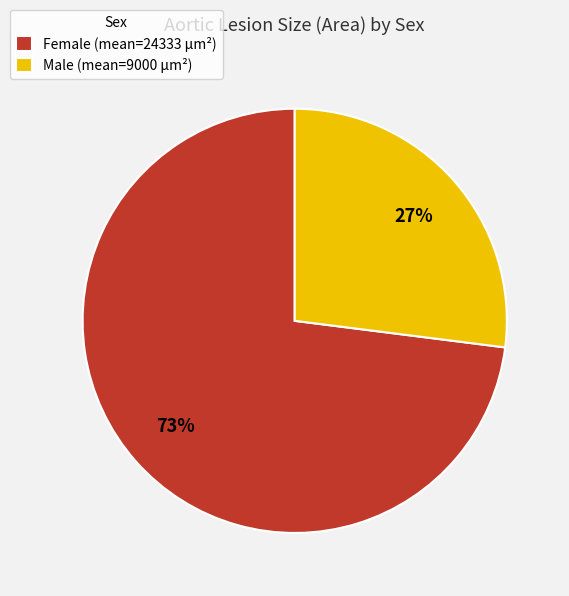

Which slice is the largest?

Female (mean=24333 µm²)